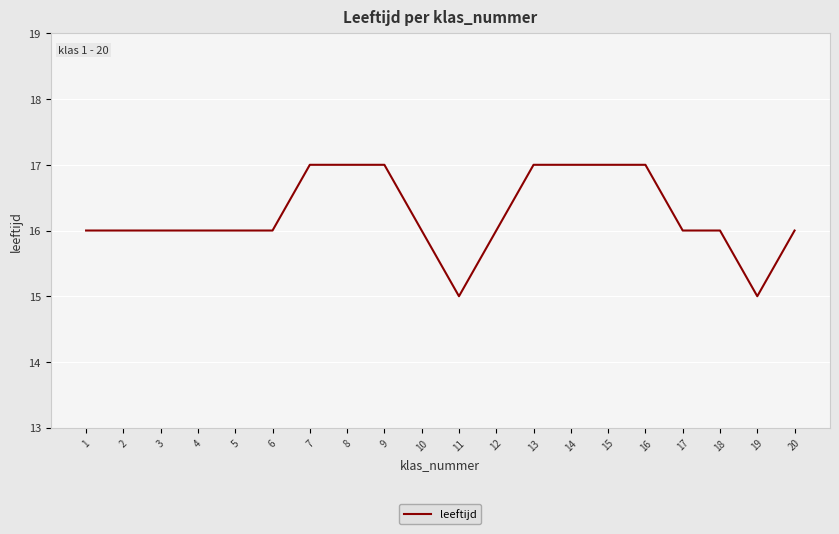

What is the minimum value shown in the chart?

15